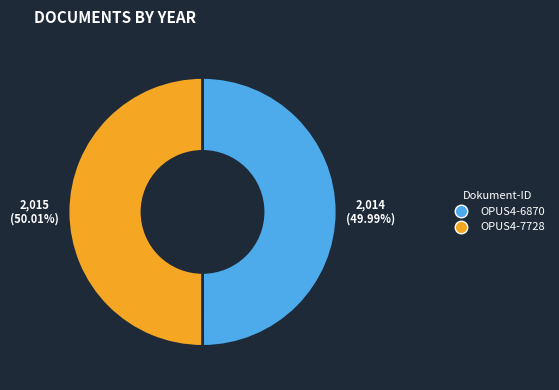

What is the total percentage of OPUS4-6870 and OPUS4-7728?

100.0%